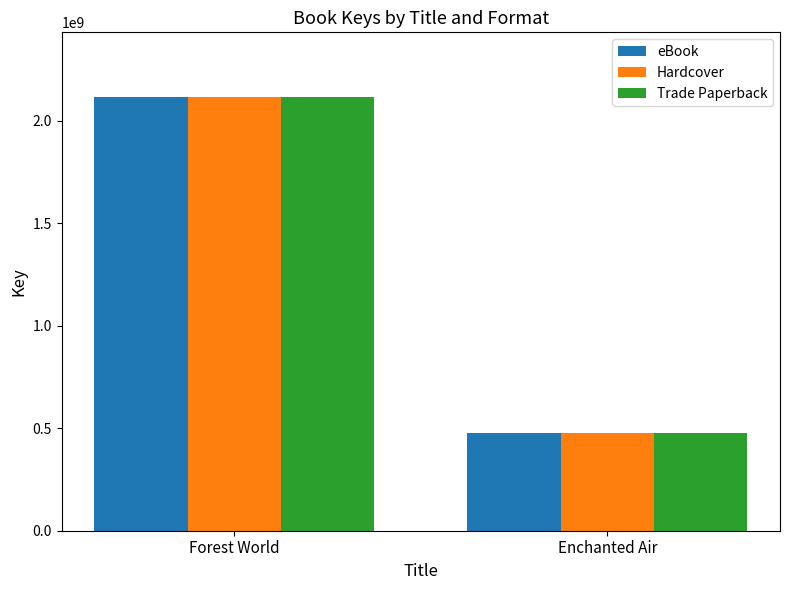

What is the total value across all series at Forest World?

6345147618